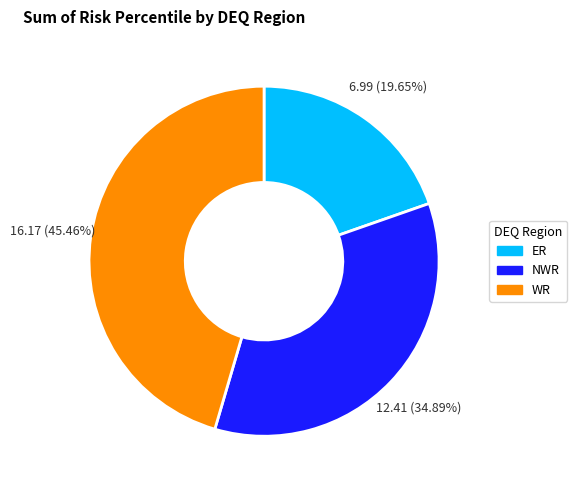

Do WR and NWR together represent more than half of the pie?

Yes